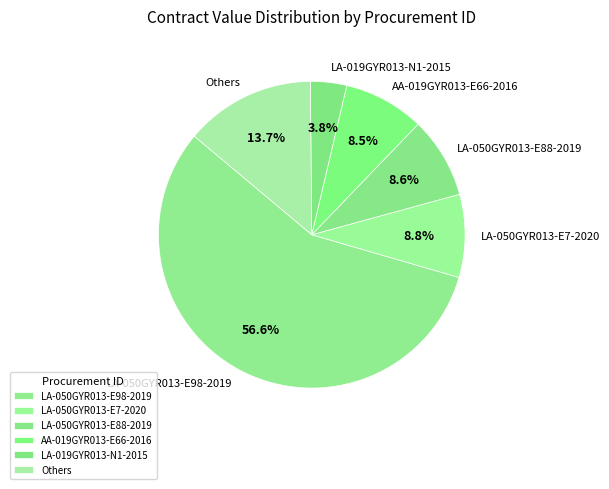

What is the total percentage of LA-050GYR013-E98-2019 and LA-050GYR013-E88-2019?

65.2%